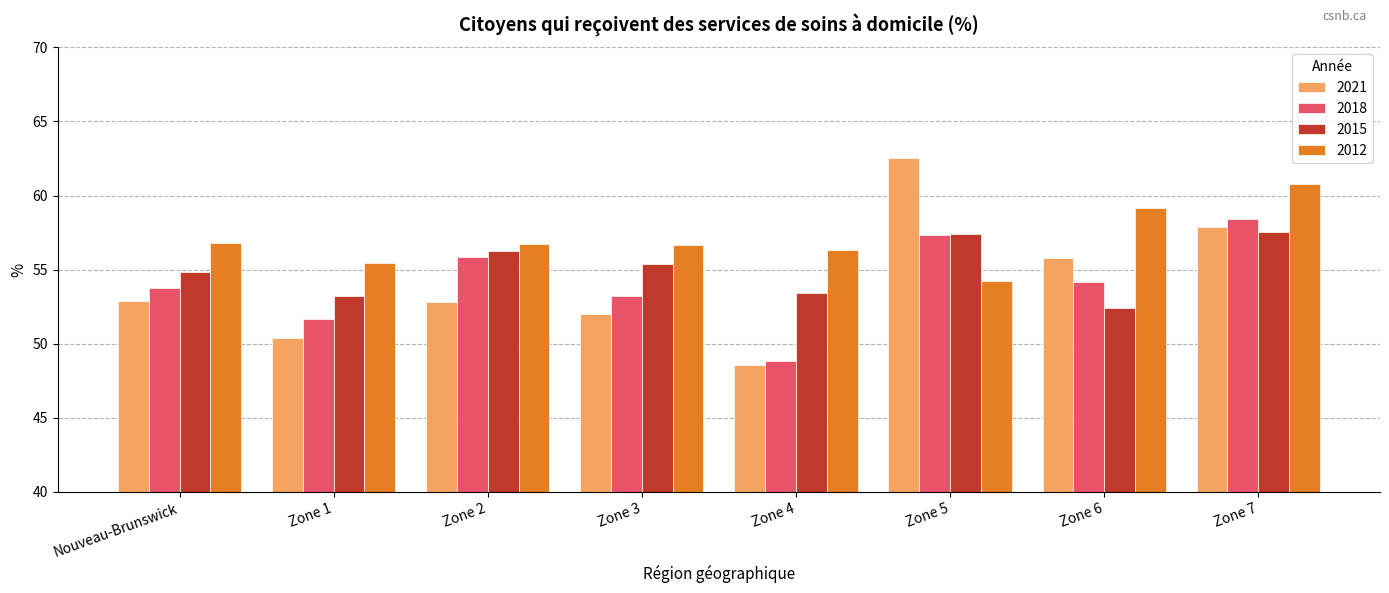

What is the label of the 2nd bar from the left?

Zone 1